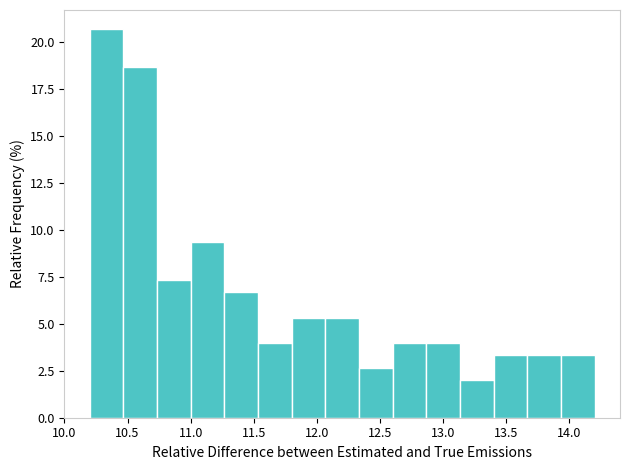

Which range on the x-axis has the tallest bar?

10.20 to 10.45